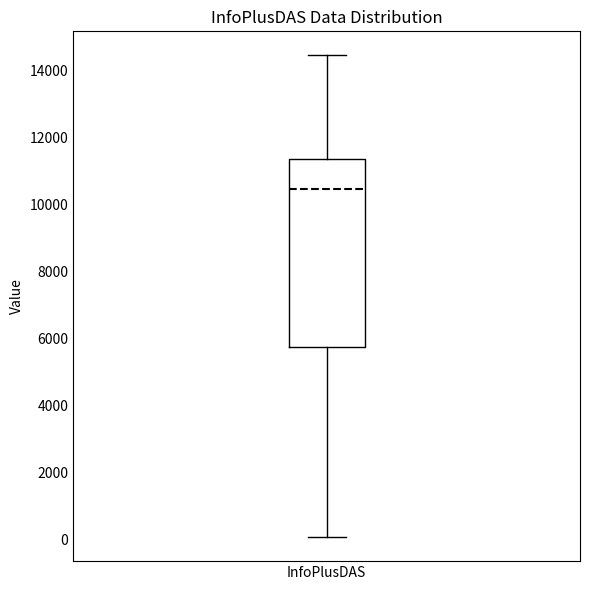

Where is the upper edge of the box for InfoPlusDAS on the y-axis? The values are not printed on the chart, so give them approximately, as read against the axis.

11400